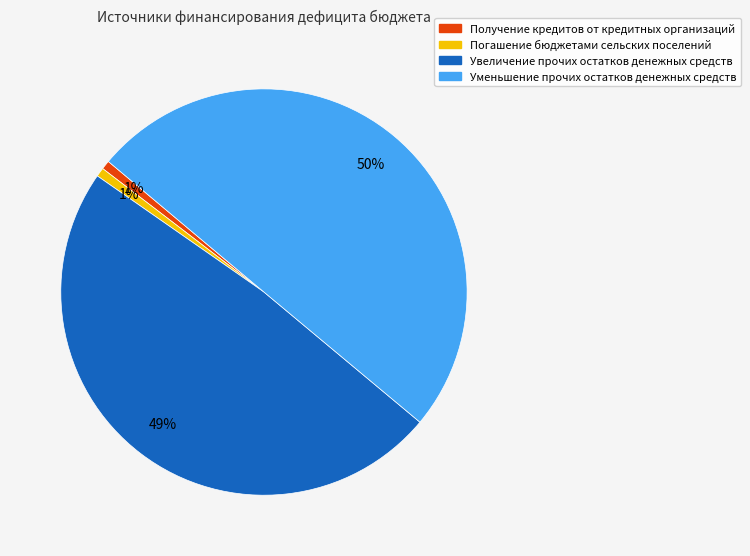

Count the number of slices in the pie.

4